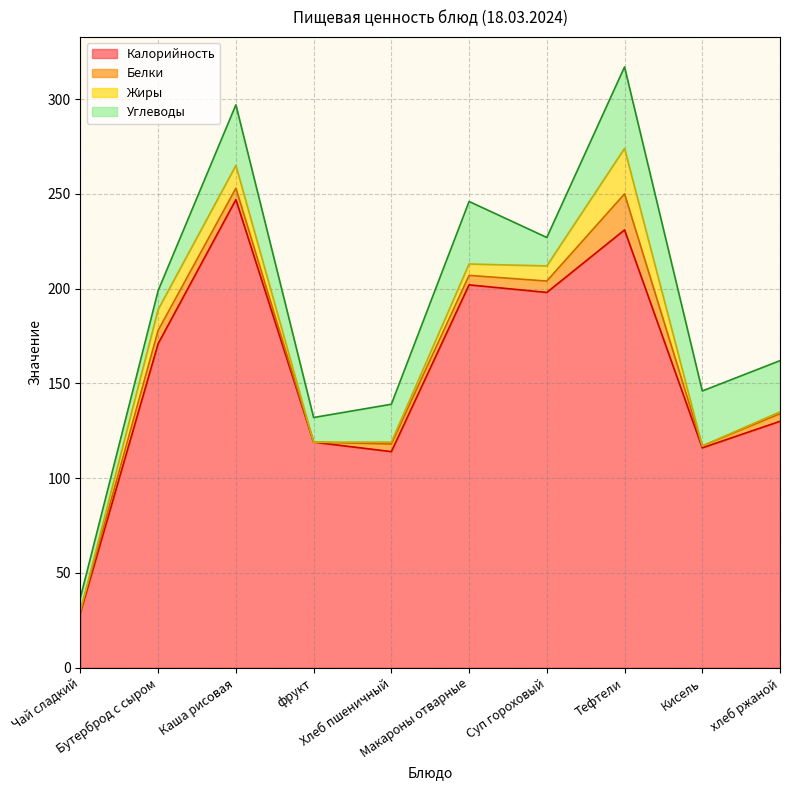

Is the value of Жиры at Каша рисовая greater than the value of Белки at Бутерброд с сыром?

Yes